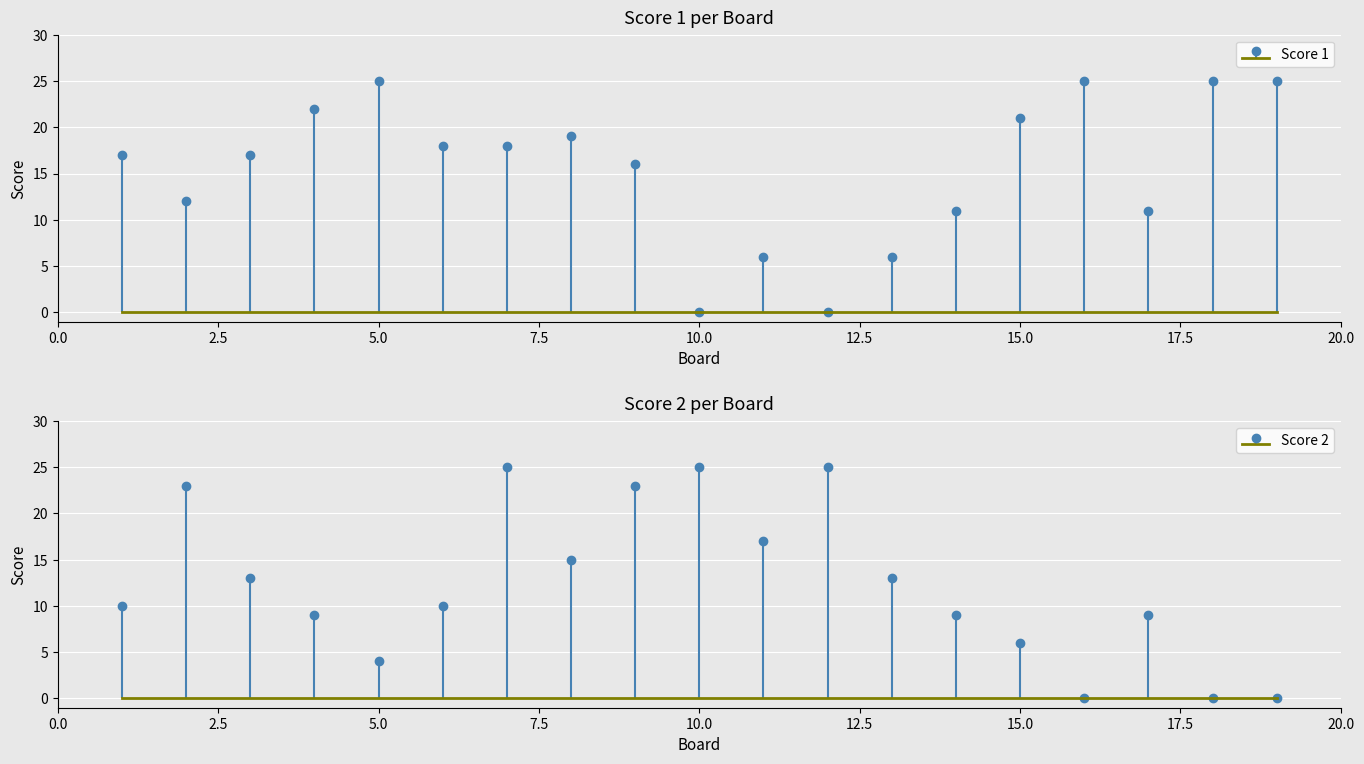

How many bars are there in each group?

2